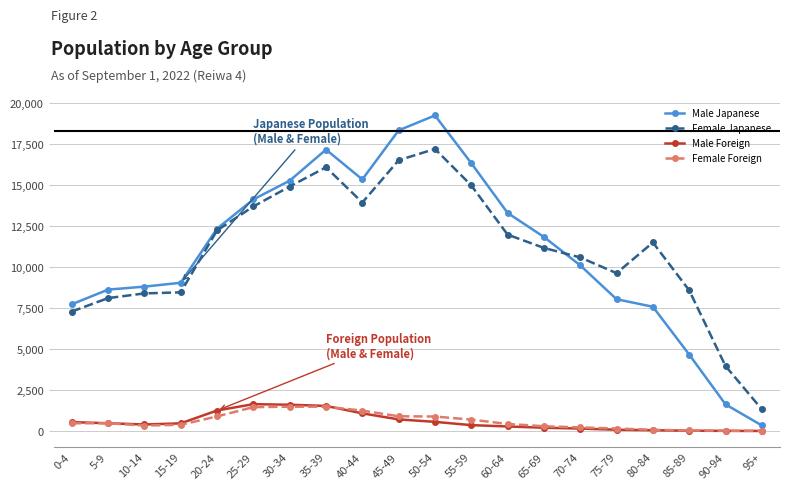

Which label corresponds to the largest value in the chart?

50-54